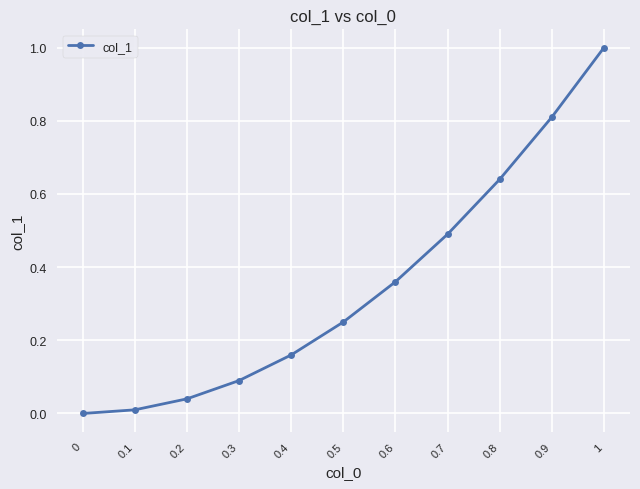

What is the difference between the maximum and minimum values?

1.0